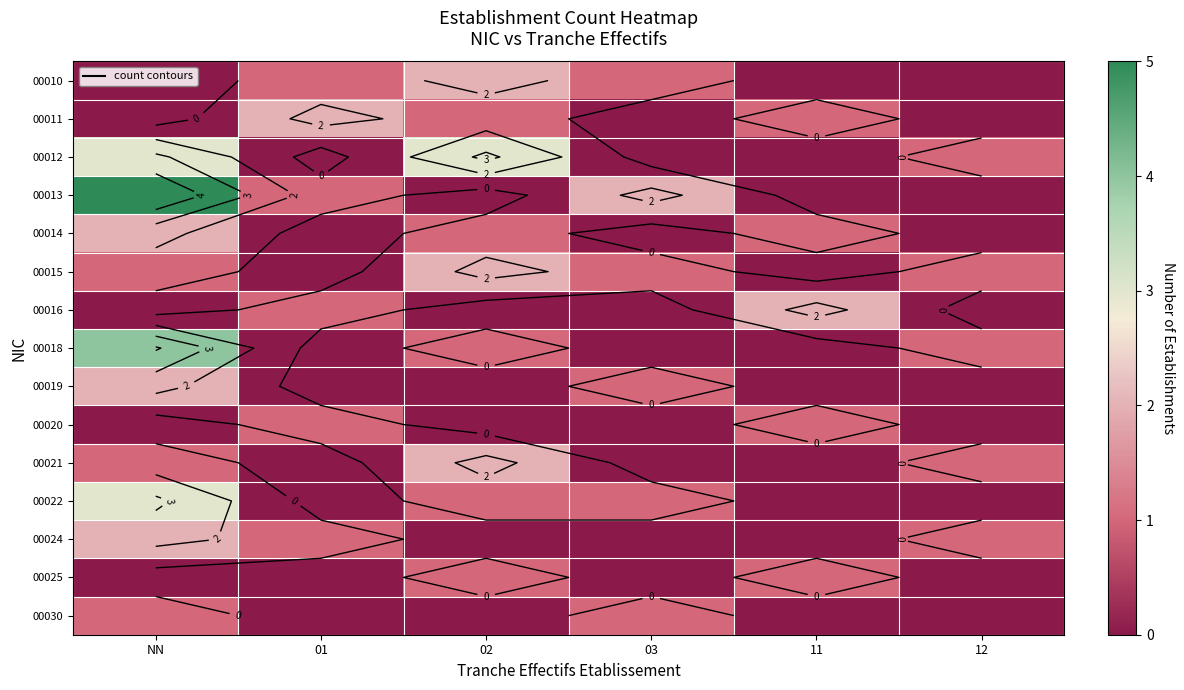

At which category is the sum across all series the highest?

NN